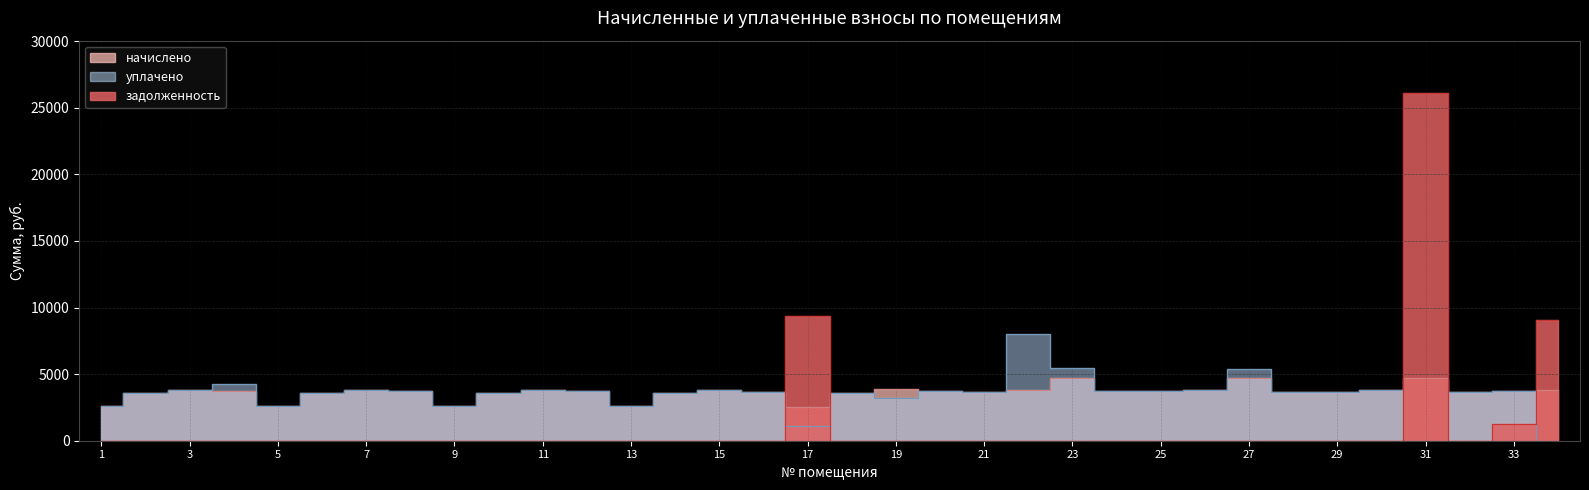

Where do задолженность and начислено first cross each other?

16 and 17